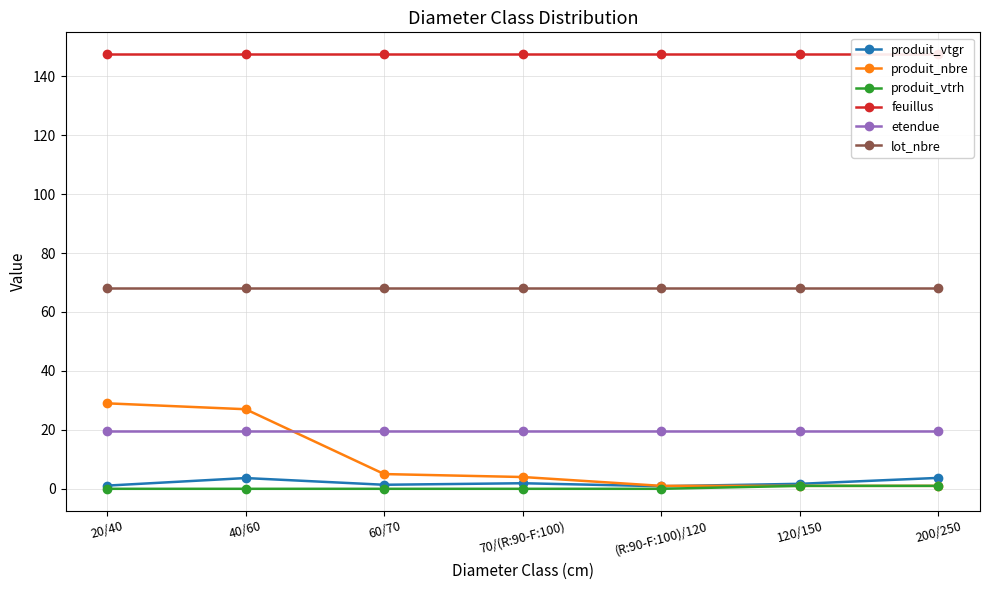

Which category has the lowest value in the produit_vtrh series?

20/40